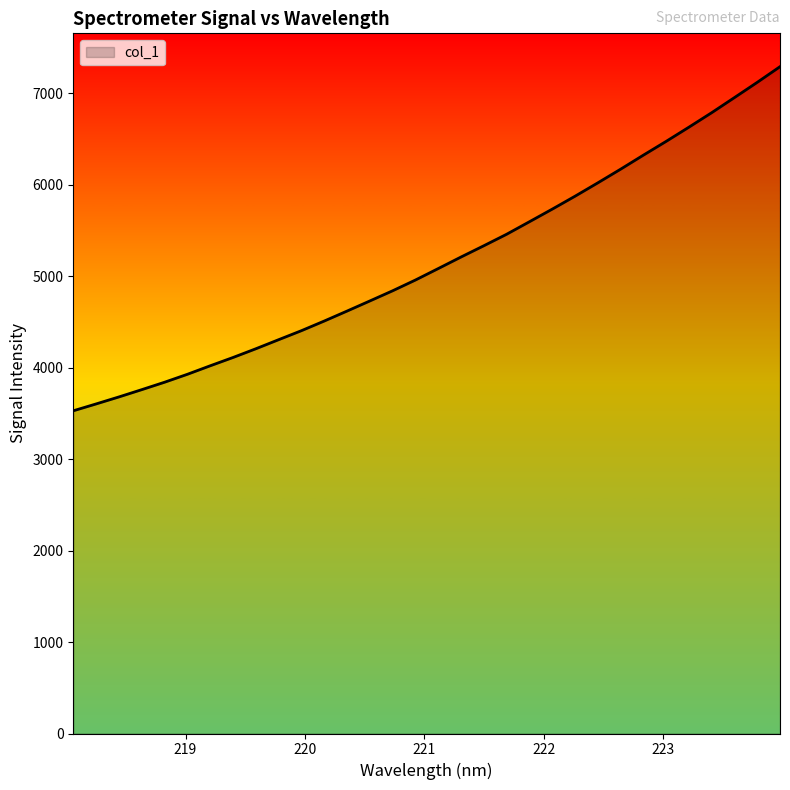

What is the maximum value shown in the chart?

7291.6